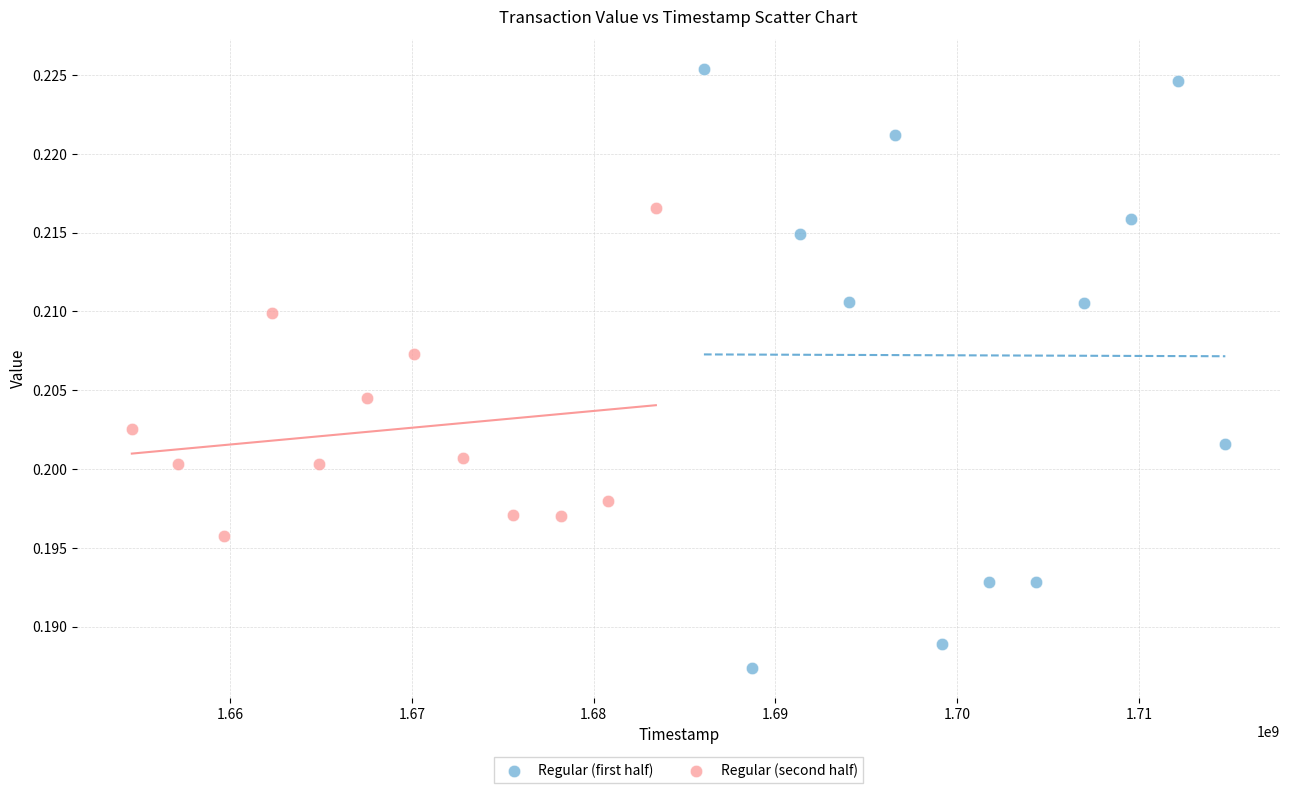

Which series reaches the minimum Y coordinate?

Regular (first half)